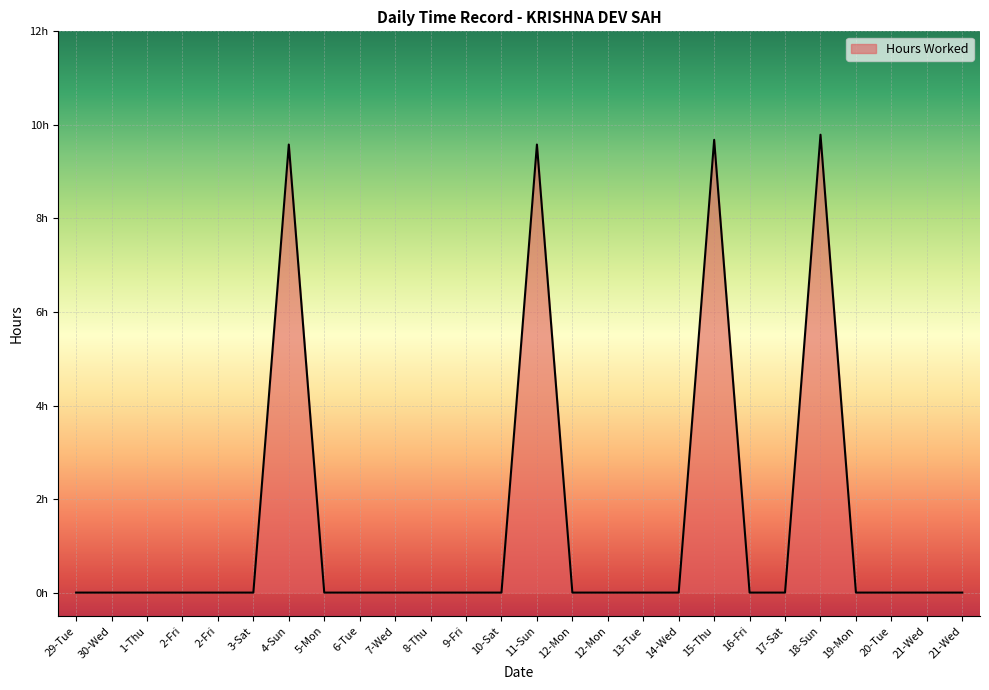

At which category does the data reach its first local peak?

4-Sun